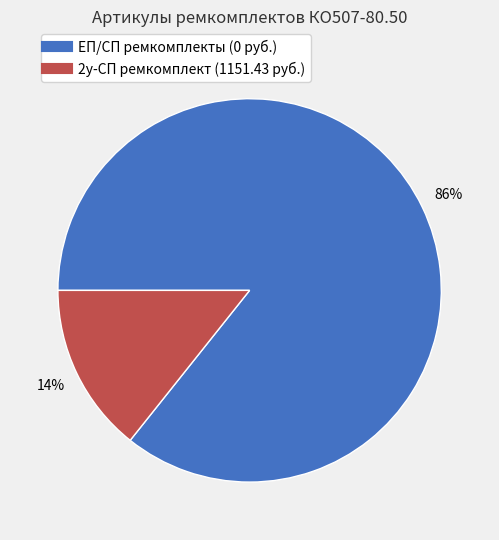

Does any single category account for the majority?

Yes